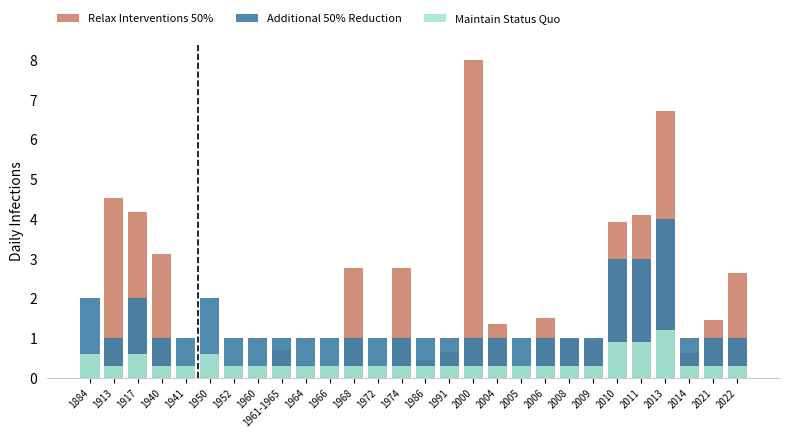

How many data points in Additional 50% Reduction are above 1?

6